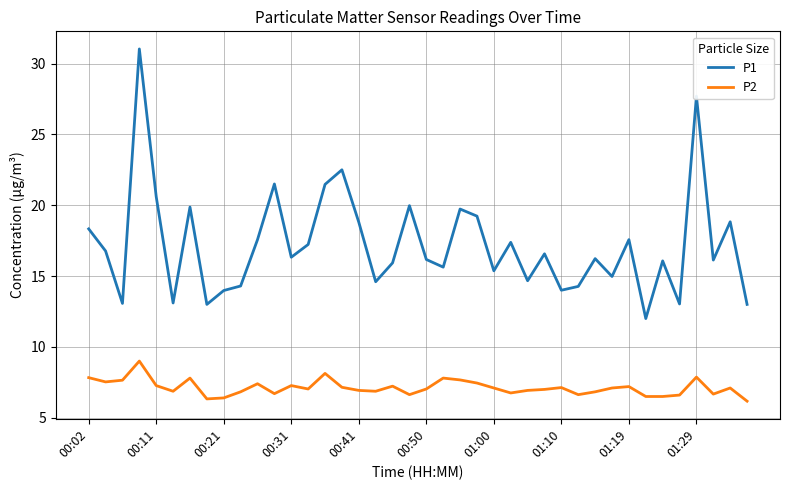

How many lines are shown in the chart?

2